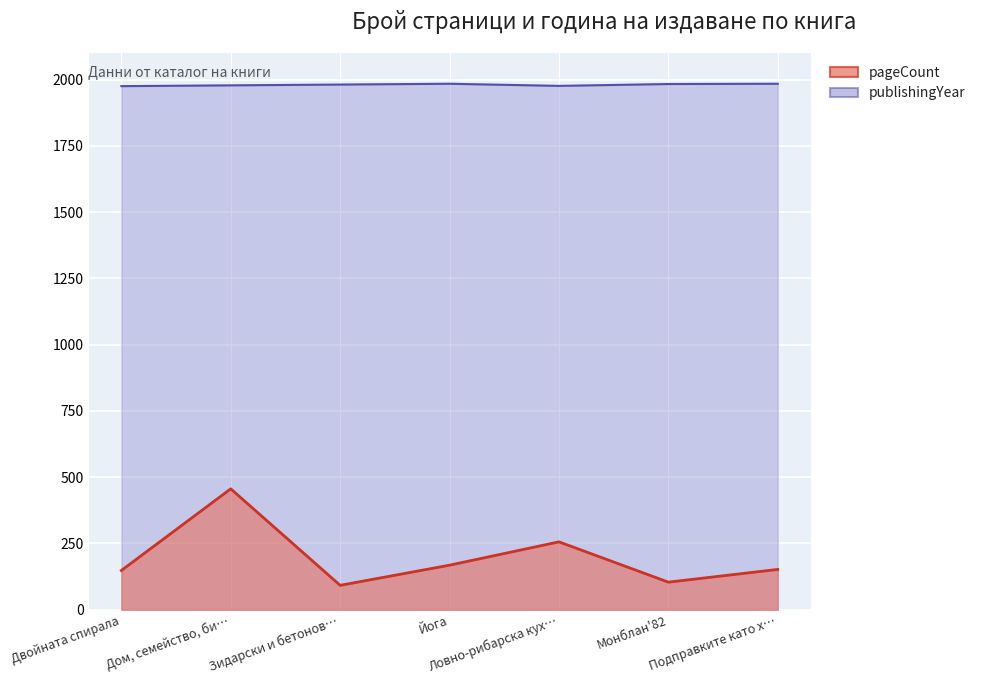

Between Дом, семейство, би… and Зидарски и бетонов…, which is larger?

Дом, семейство, би…